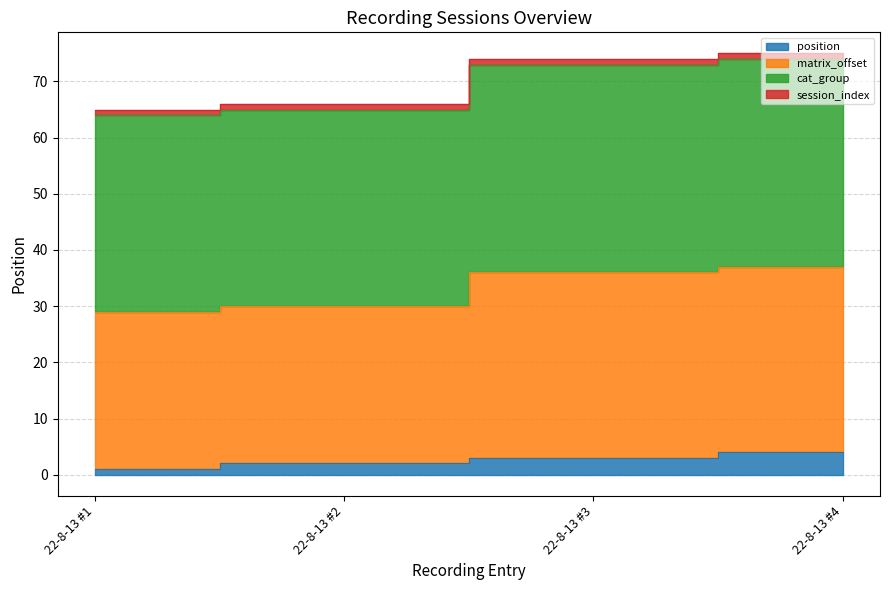

What is the sum of the values at 22-8-13 #1 and 22-8-13 #3?

4